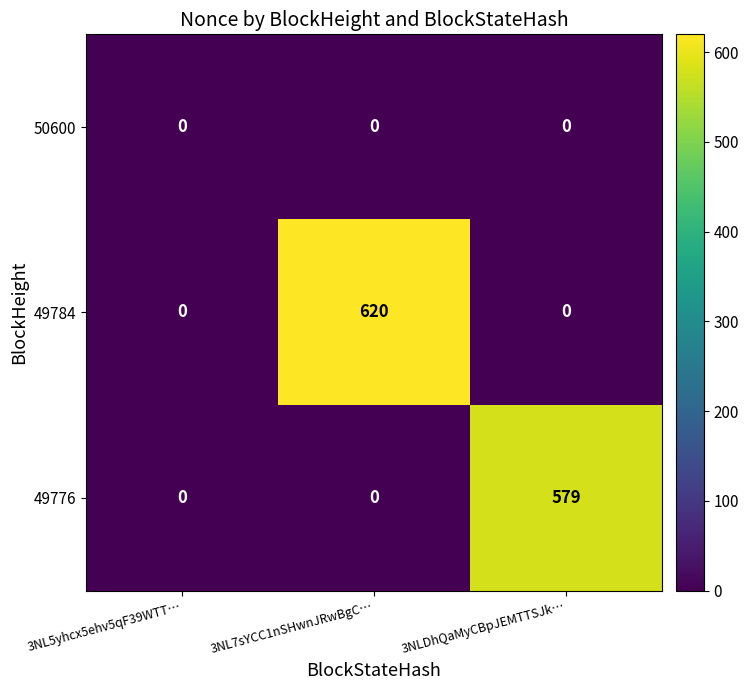

Which series changed the most between 3NL7sYCC1nSHwnJRwBgC… and 3NLDhQaMyCBpJEMTTSJk…?

49784